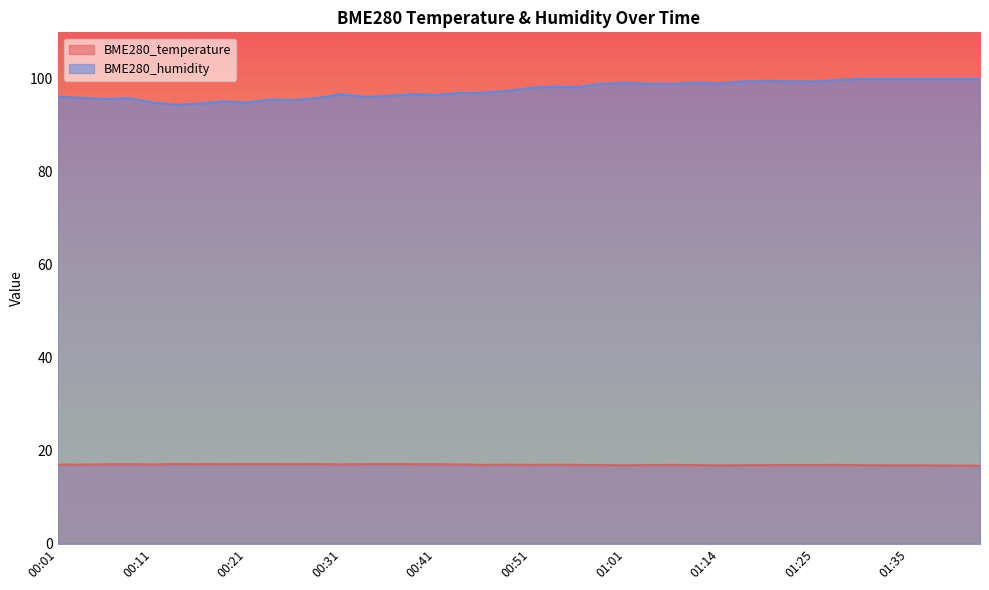

How many lines are shown in the chart?

2